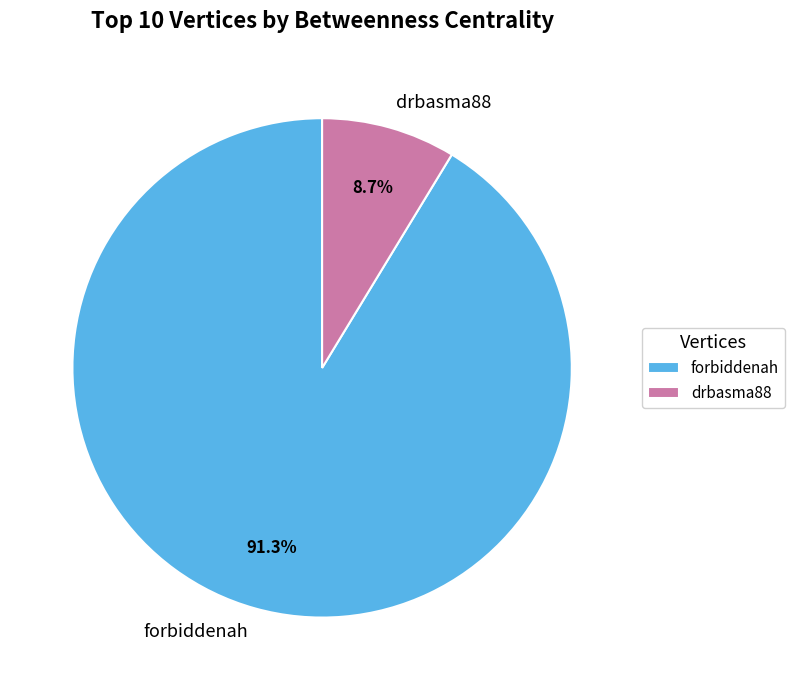

Which slice represents more than half of the pie?

forbiddenah